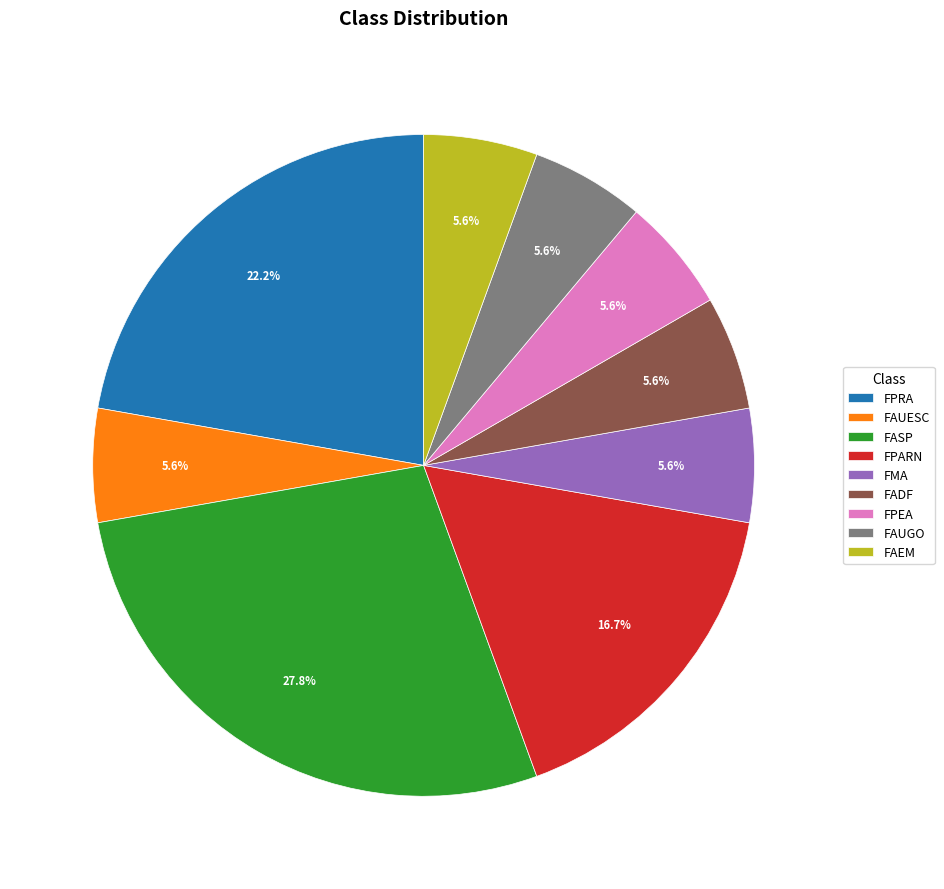

Which has a higher value, FPRA or FPEA?

FPRA